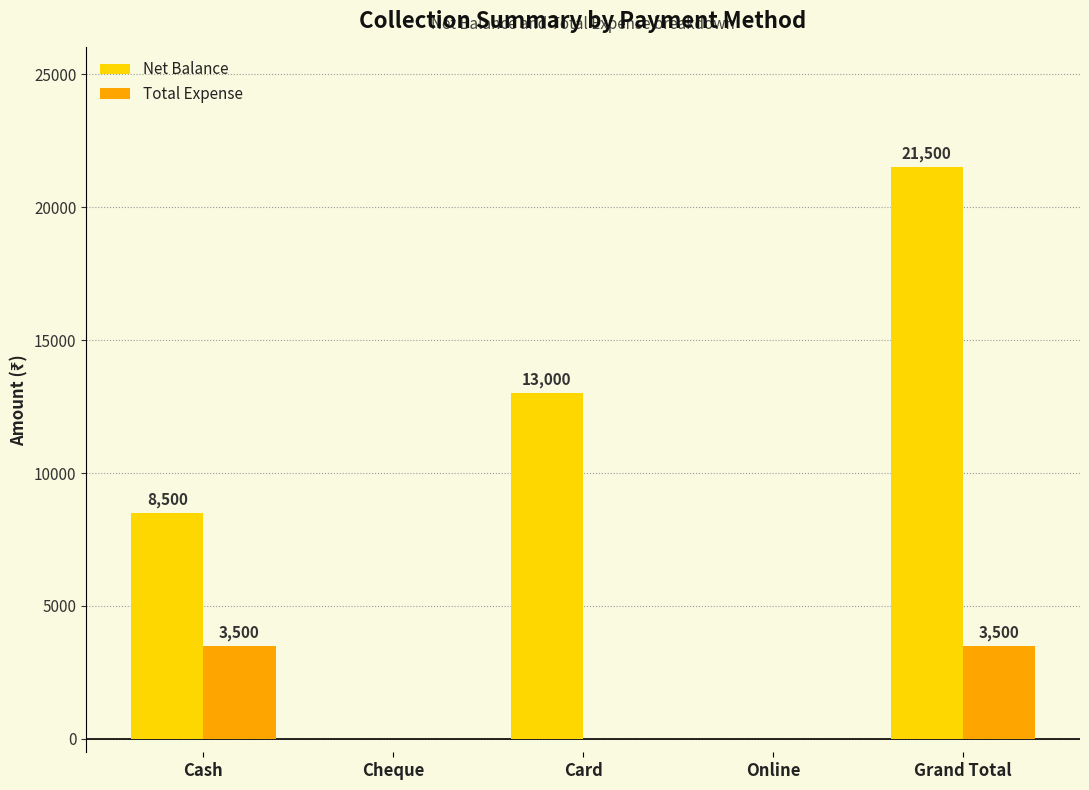

Are the bars horizontal?

No